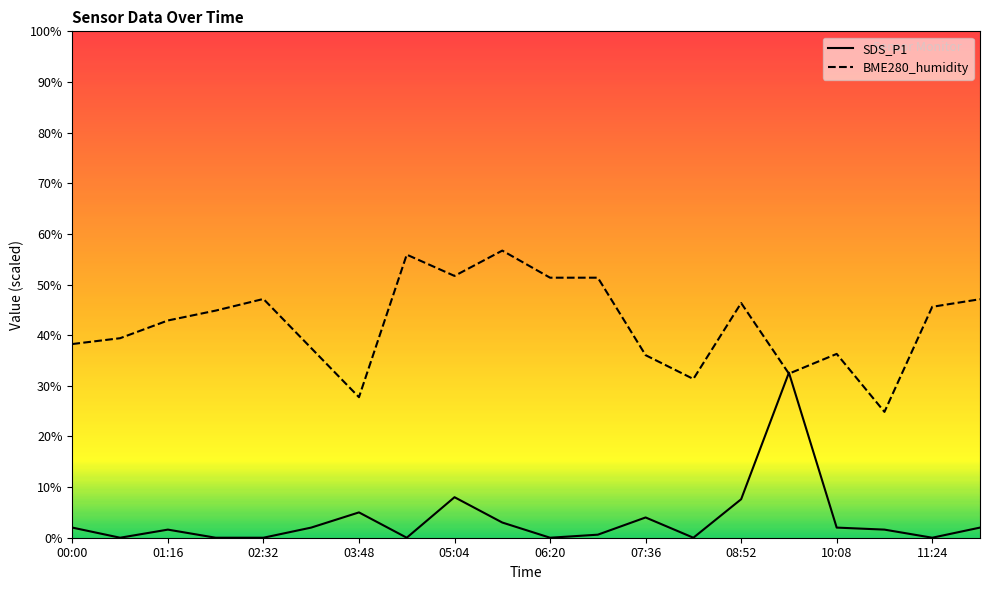

What is the label of the 11th point from the right?

05:42